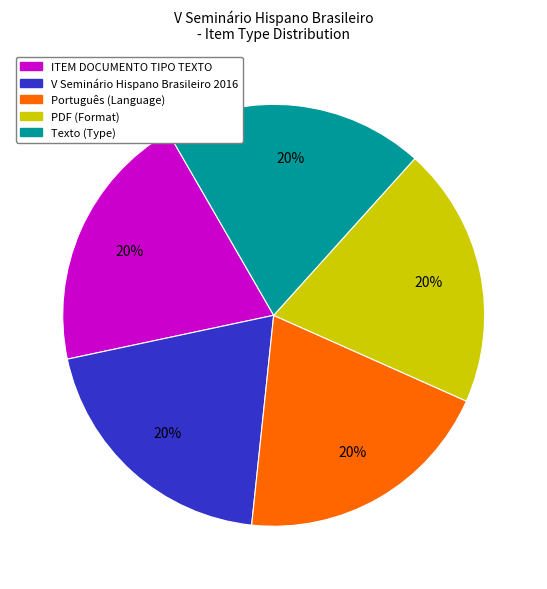

Does any single category account for the majority?

No